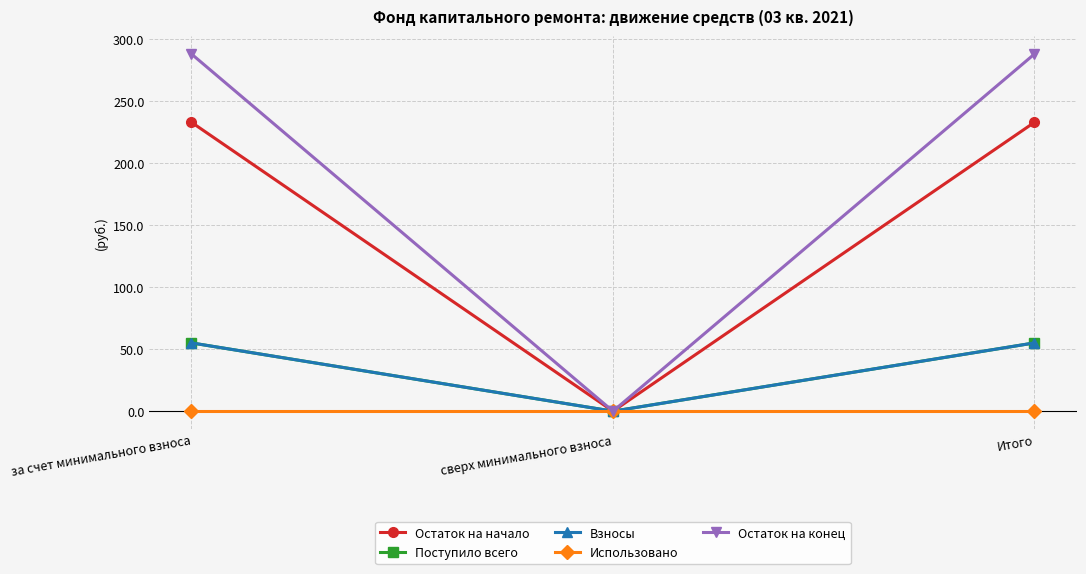

Is this an area chart (filled region under the line)?

No